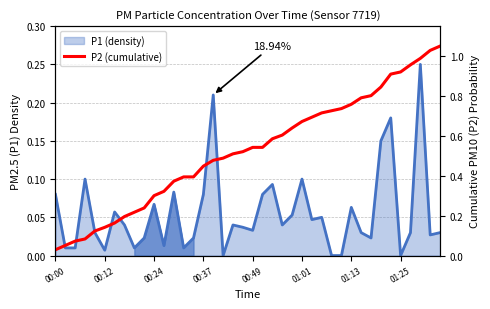

What is the label of the 38th point from the right?

00:24